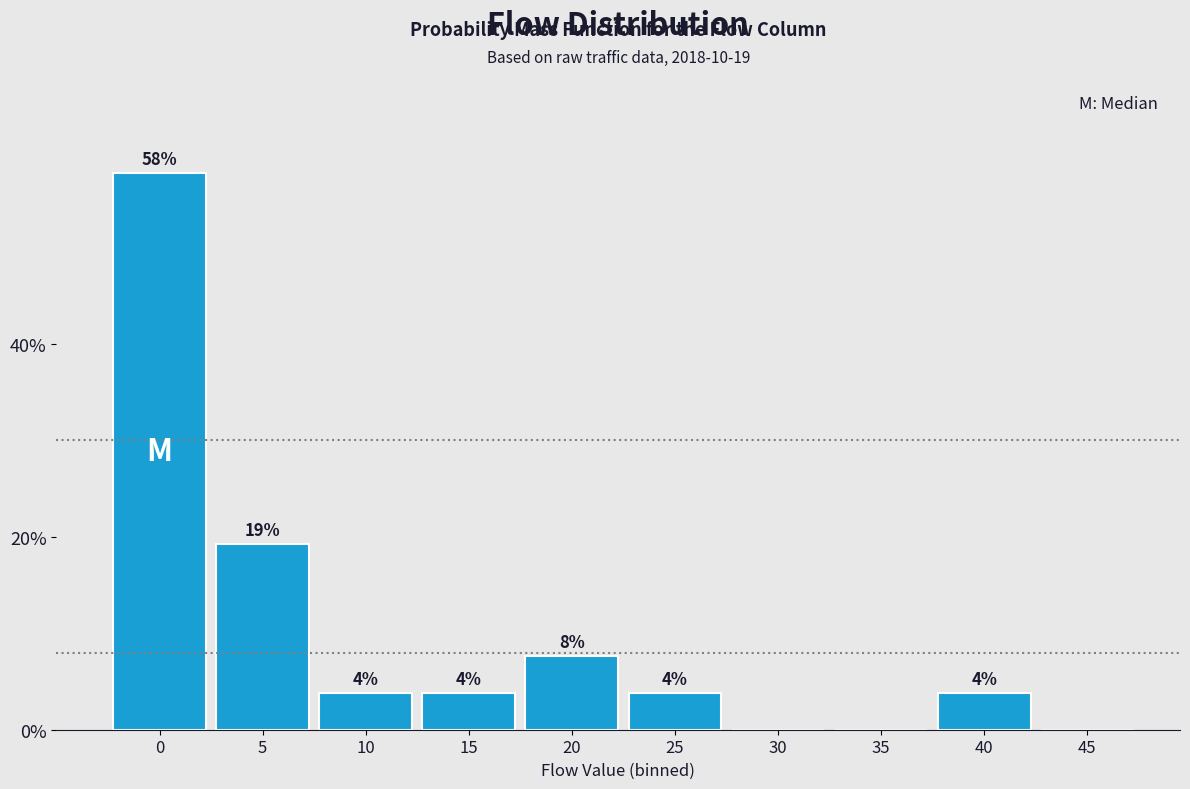

Are the bars horizontal?

No